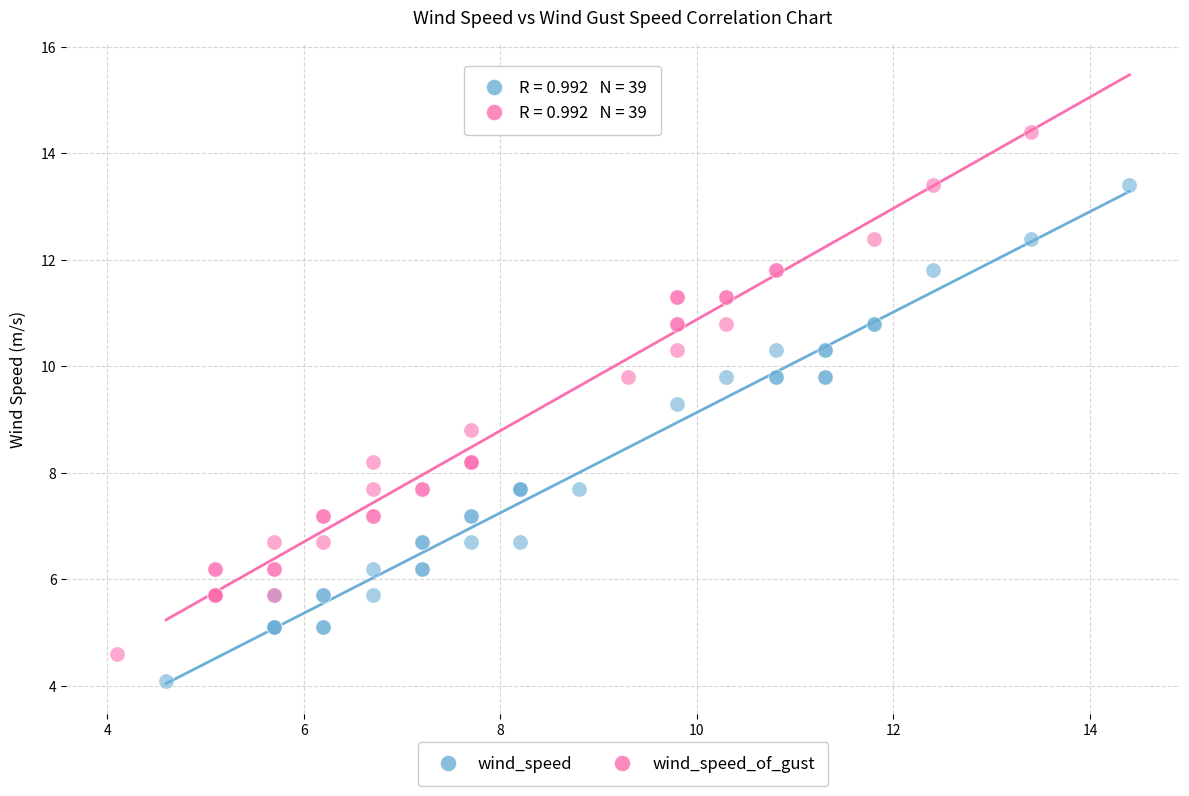

What are all the series names shown in the legend?

wind_speed, wind_speed_of_gust